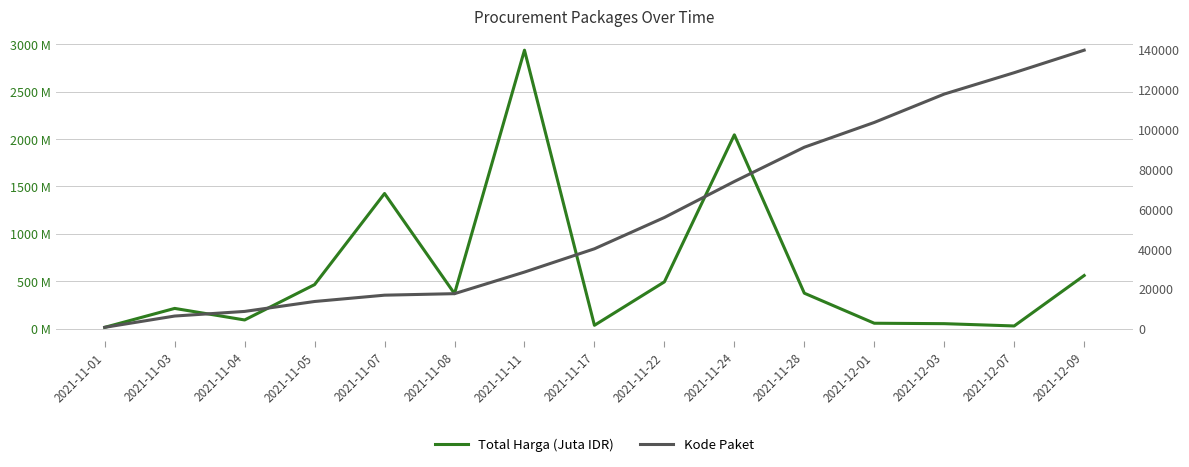

Is the value of Kode Paket at 2021-12-03 greater than the value of Total Harga (Juta IDR) at 2021-12-07?

Yes